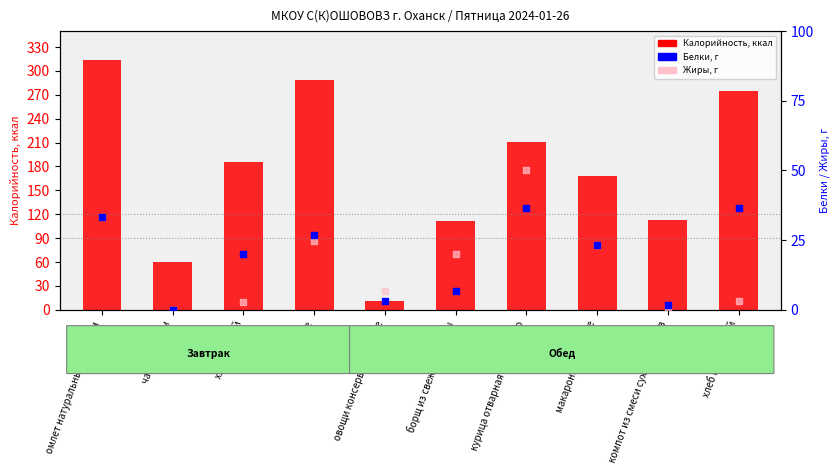

What is the total value across all series at печенье?

340.4